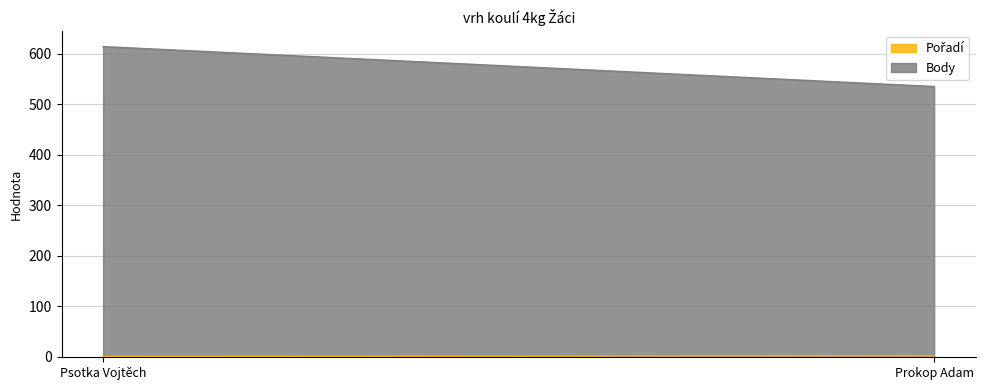

Rank the series at Psotka Vojtěch from highest to lowest value.

Body, Pořadí